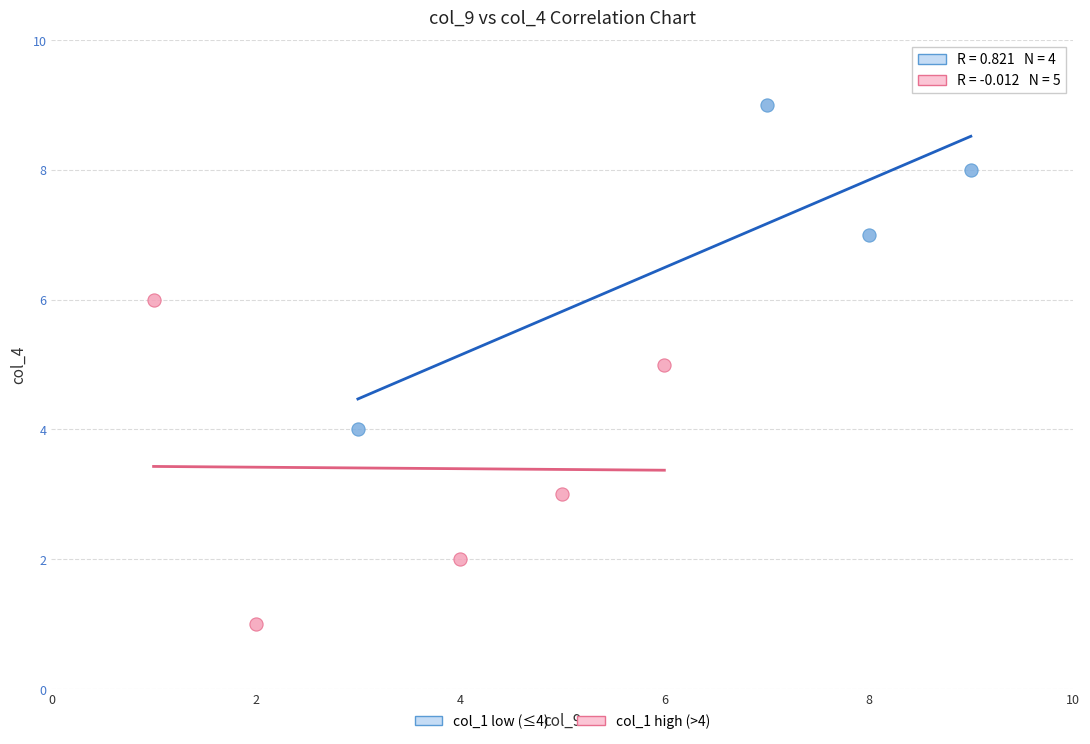

Which series reaches the minimum Y coordinate?

col_1 high (>4)